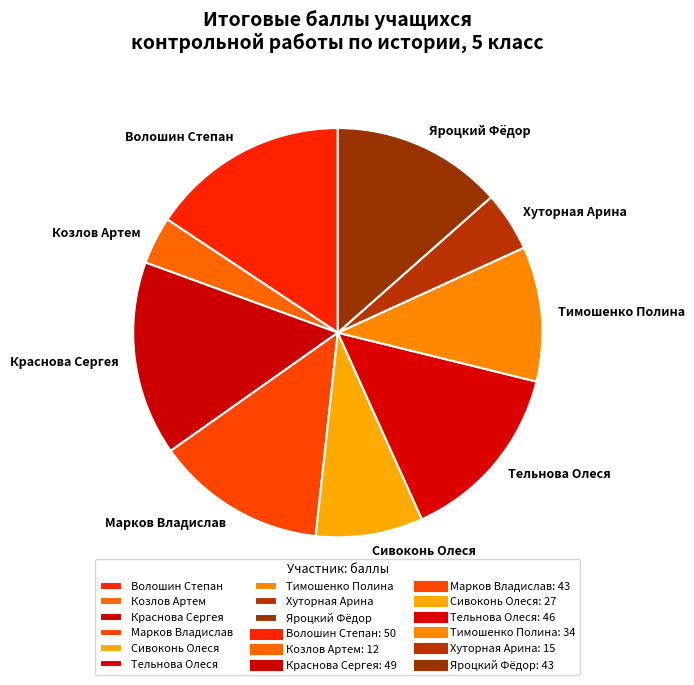

Which has a higher value, Яроцкий Фёдор or Сивоконь Олеся?

Яроцкий Фёдор